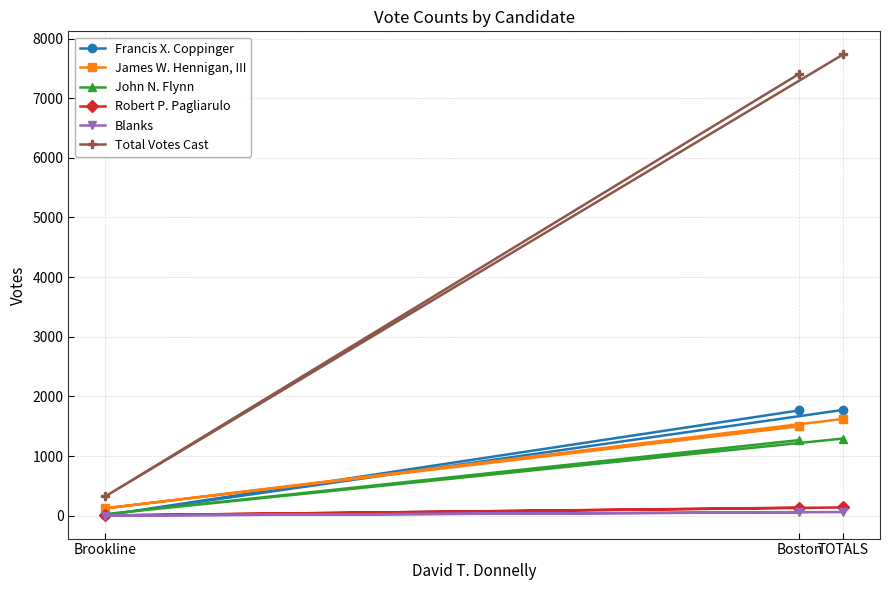

Reading left to right, what are all the values shown in this chart?

Francis X. Coppinger: Boston=1766	Brookline=8	TOTALS=1774
James W. Hennigan, III: Boston=1499	Brookline=124	TOTALS=1623
John N. Flynn: Boston=1268	Brookline=26	TOTALS=1294
Robert P. Pagliarulo: Boston=135	Brookline=4	TOTALS=139
Blanks: Boston=58	Brookline=3	TOTALS=61
Total Votes Cast: Boston=7410	Brookline=324	TOTALS=7734